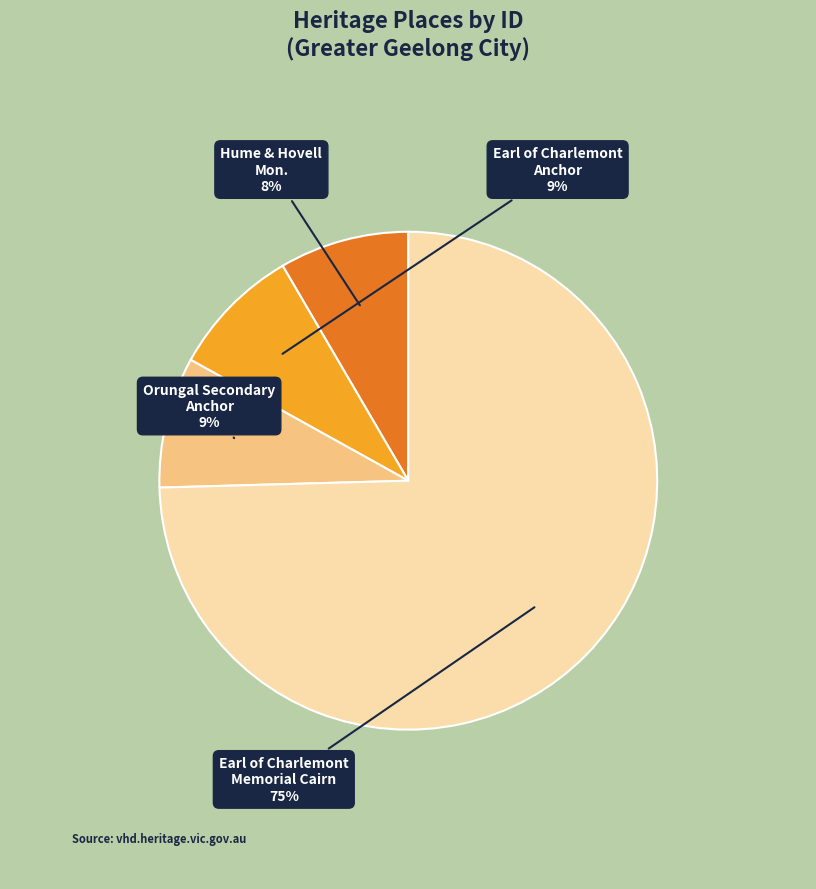

To the nearest percent, what is the average slice percentage?

25%